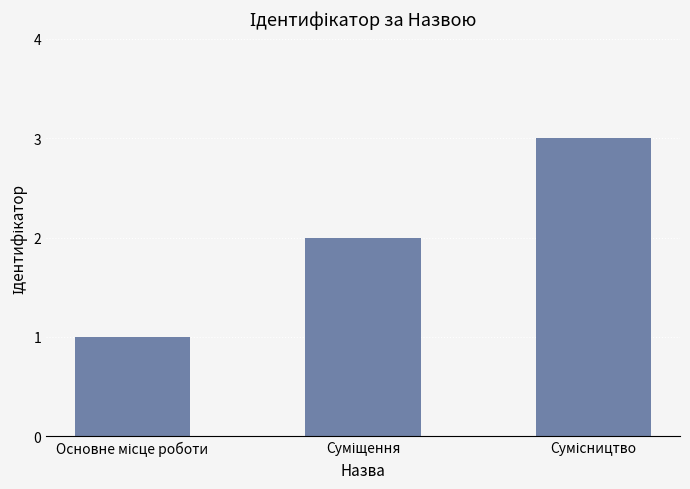

What is the maximum value shown in the chart?

3